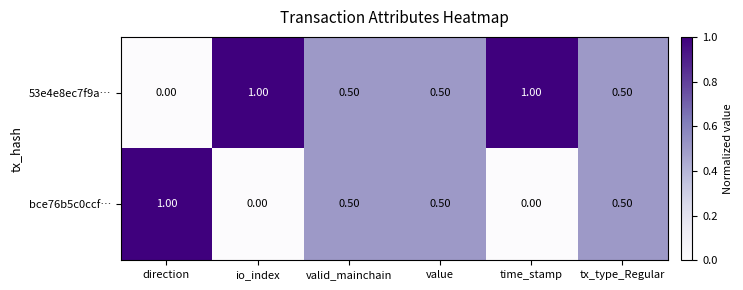

Is the value of 53e4e8ec7f9a… at valid_mainchain greater than the value of bce76b5c0ccf… at direction?

No